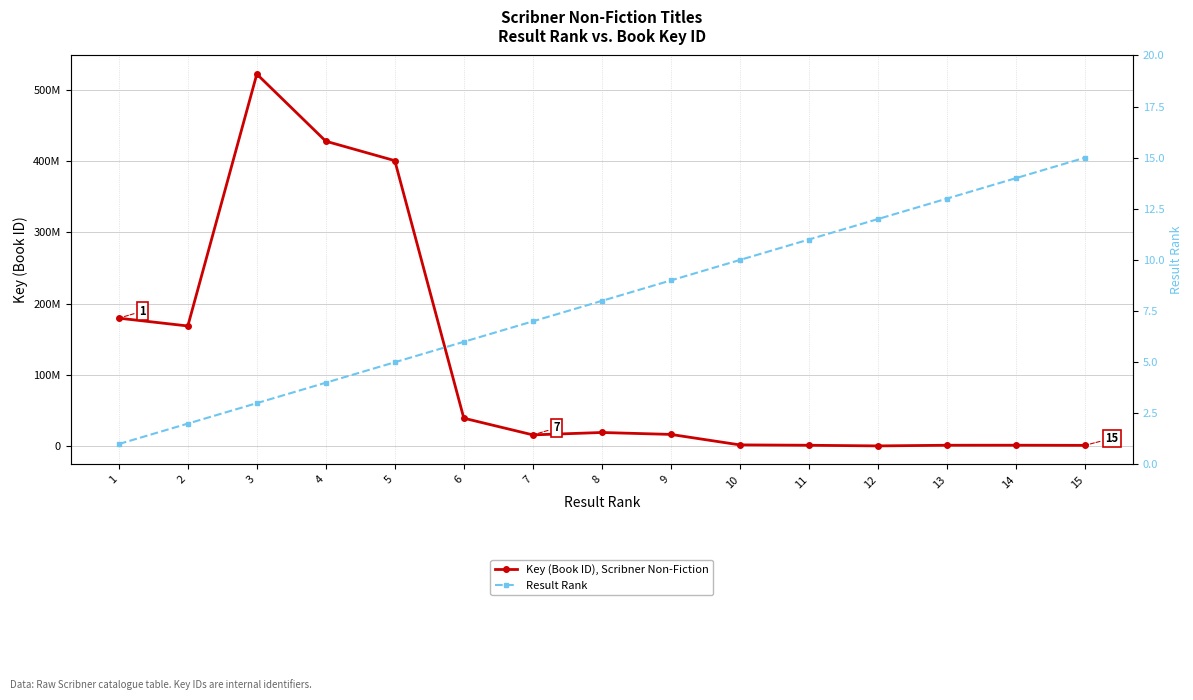

What is the value of the Result Rank point at the 6th from the left?

6